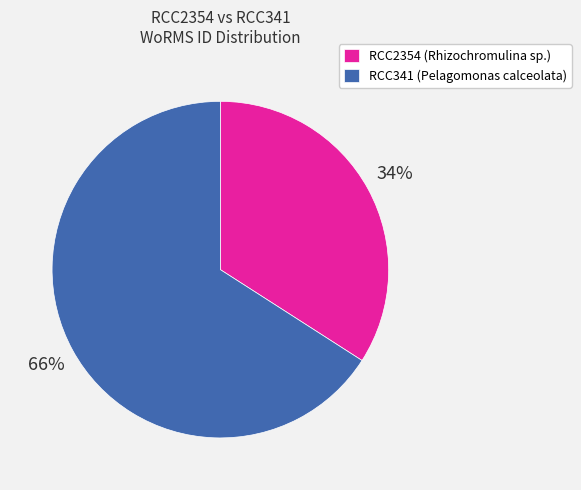

To the nearest percent, what is the difference between the largest and smallest slice percentages?

32%